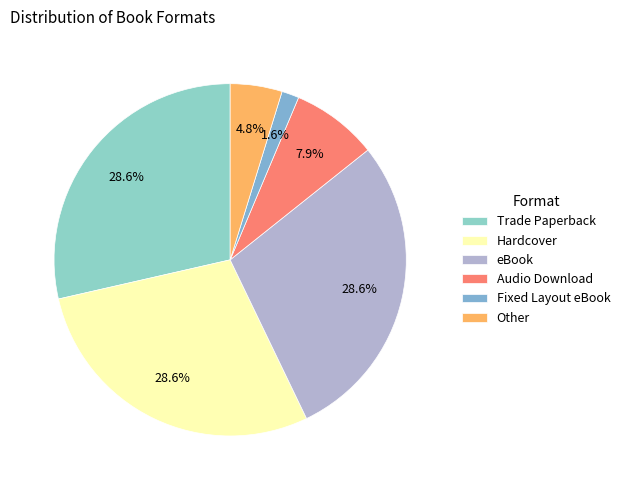

Which has a higher value, Fixed Layout eBook or Trade Paperback?

Trade Paperback